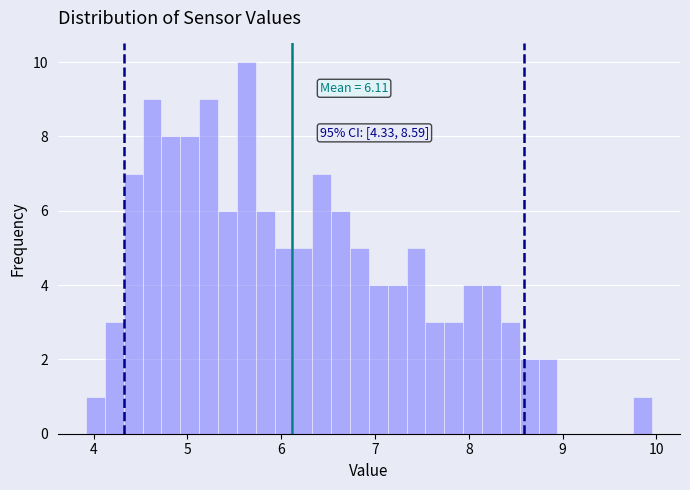

Read against the x-axis, roughly where is the centre of the tallest bar?

5.6